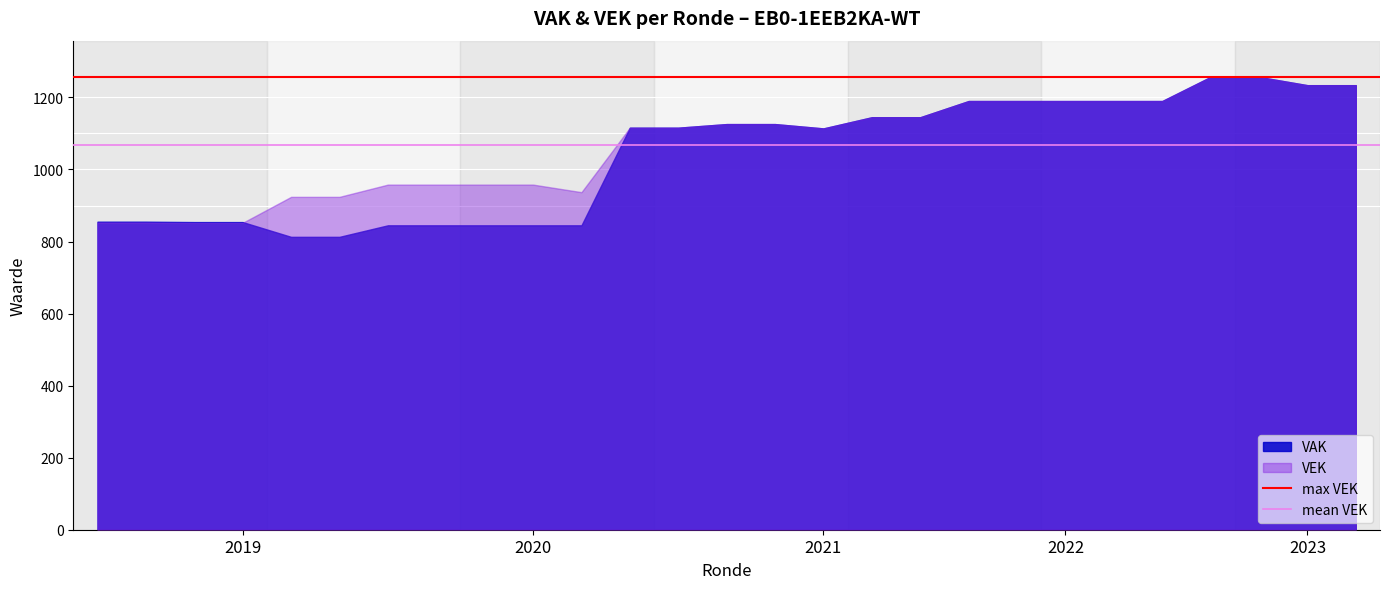

Which series has the largest range (max minus min)?

VAK